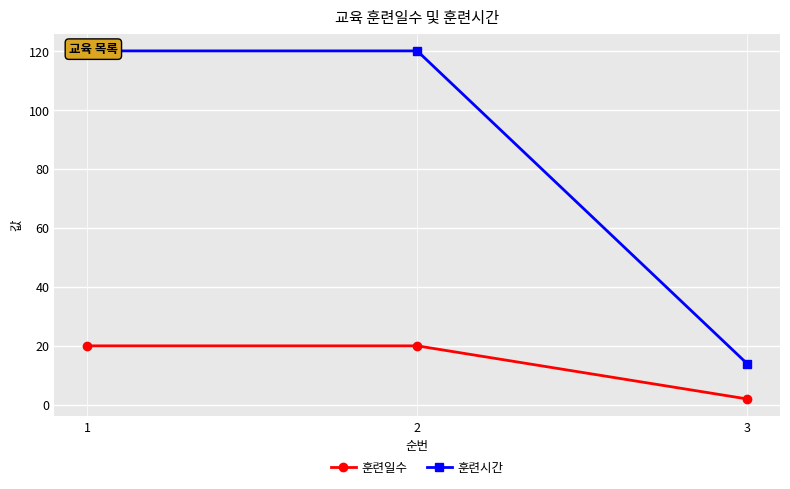

Which has a higher value, 3 or 2?

2